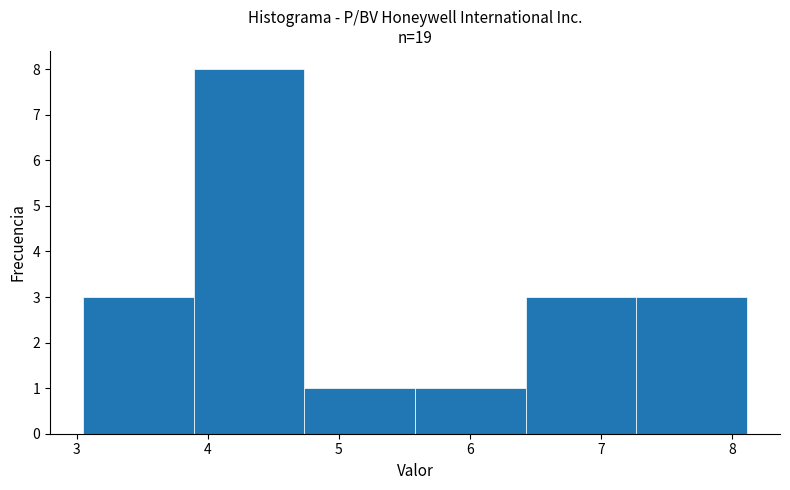

Which range on the x-axis has the tallest bar?

3.9 to 4.7